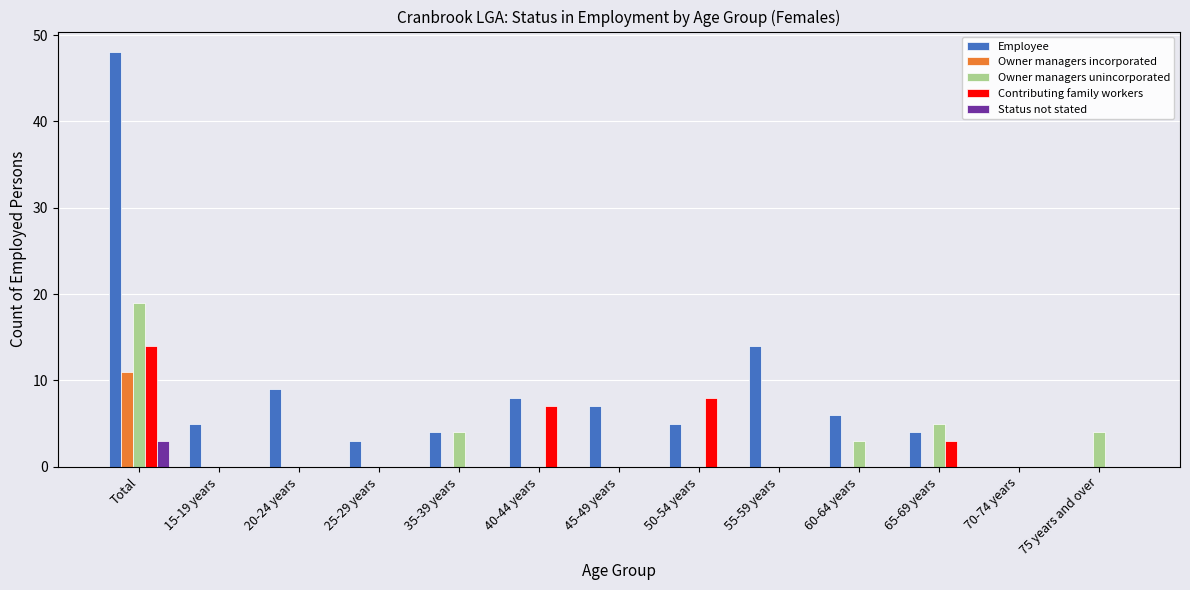

How many data points does each series have?

13